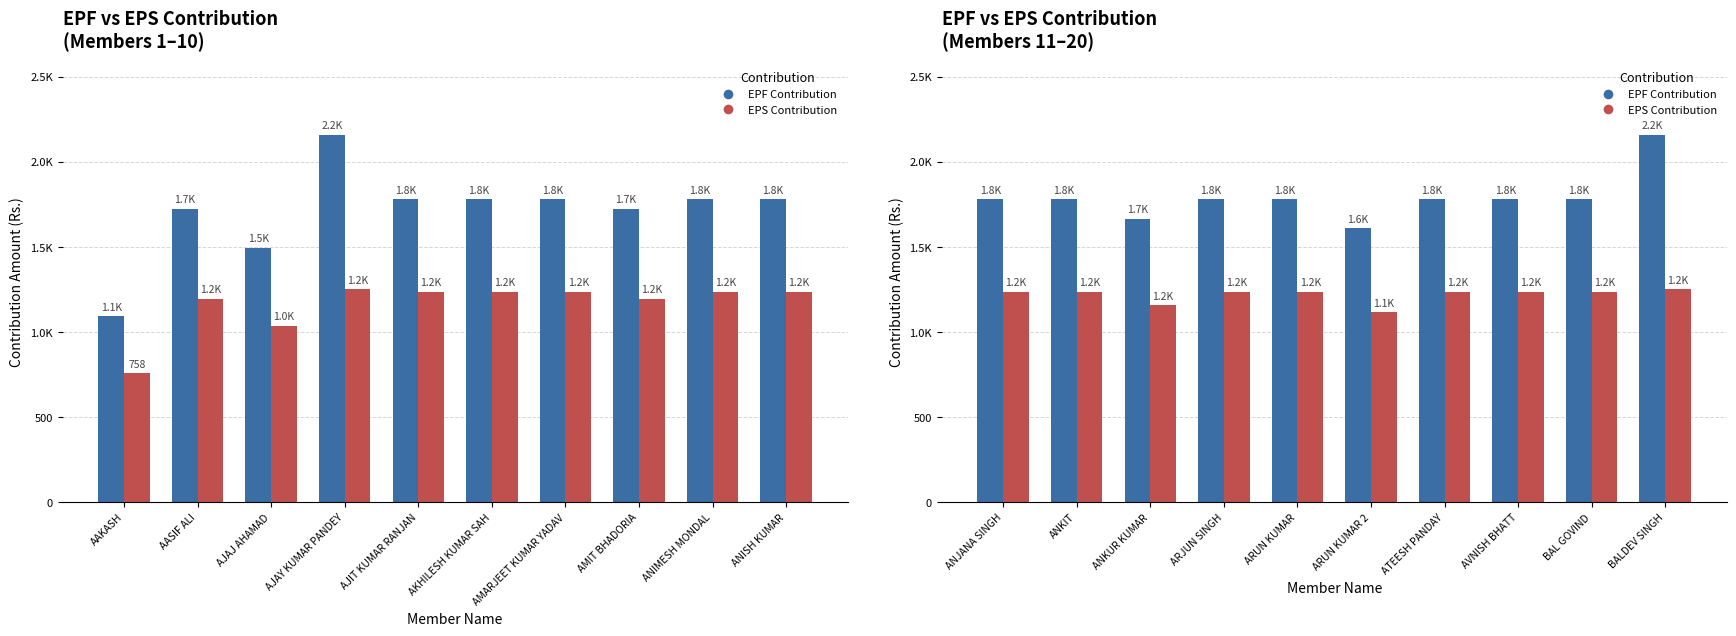

Rank the series at AVNISH BHATT from highest to lowest value.

EPF Contribution, EPS Contribution